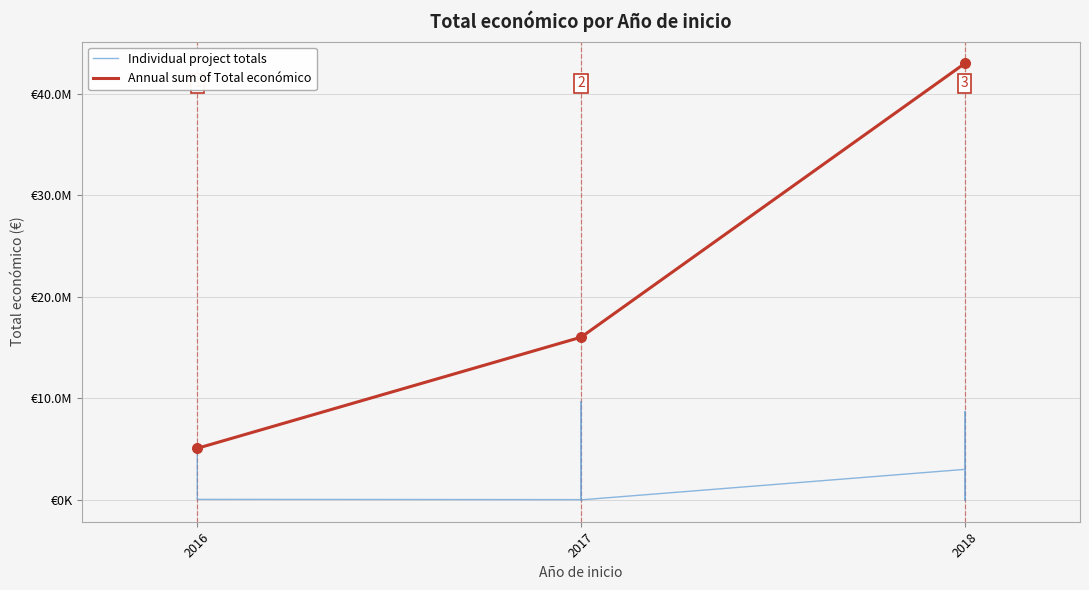

What is the ratio of the value at 2018 to the value at 2018?

50.6